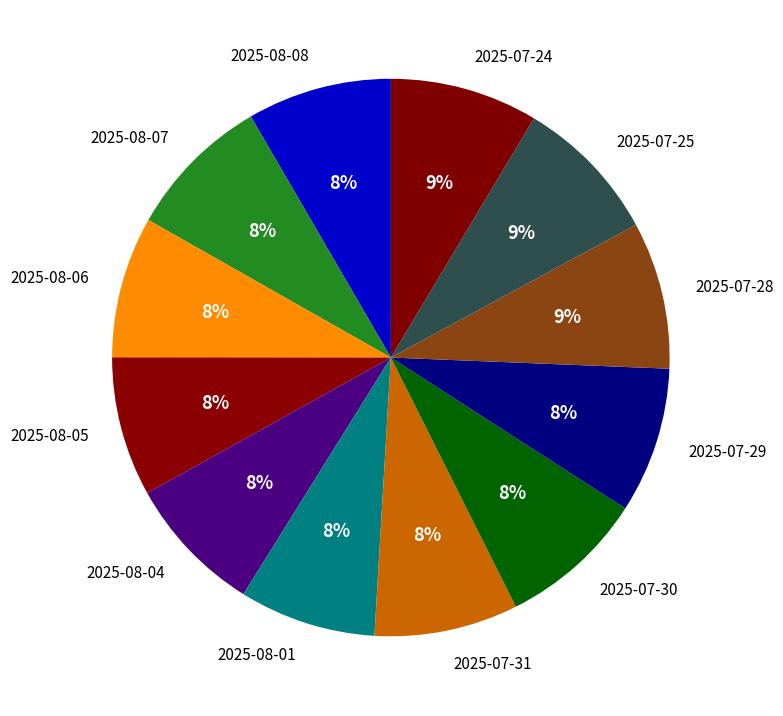

To the nearest percent, what portion does 2025-08-01 represent?

8%